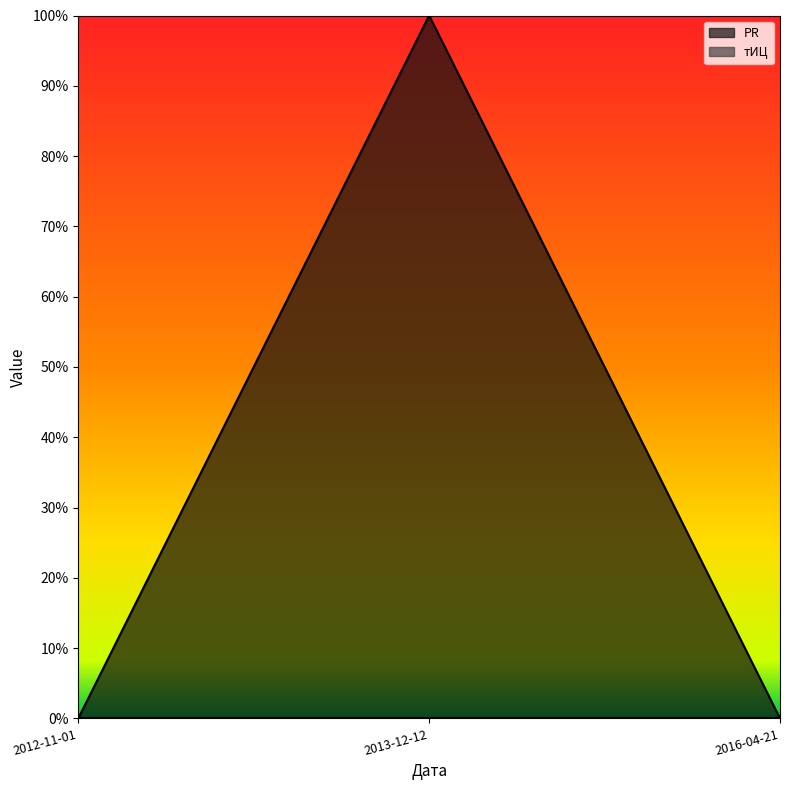

Between 2013-12-12 and 2012-11-01, which is larger?

2013-12-12